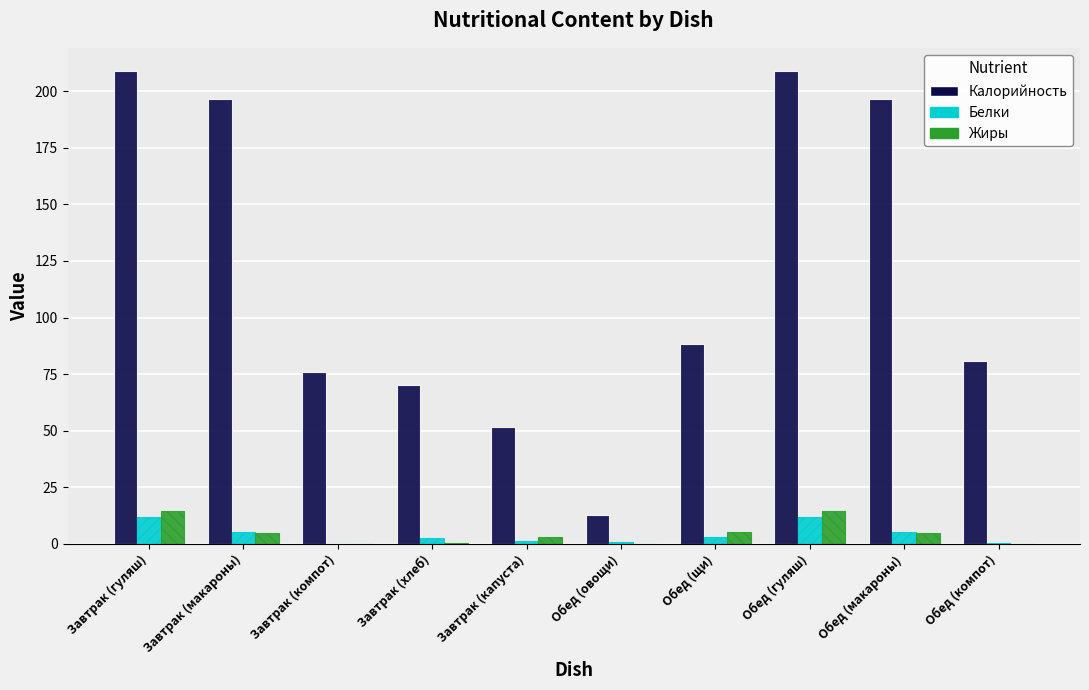

The value of Белки at Завтрак (гуляш) is 11.9. True or false?

True